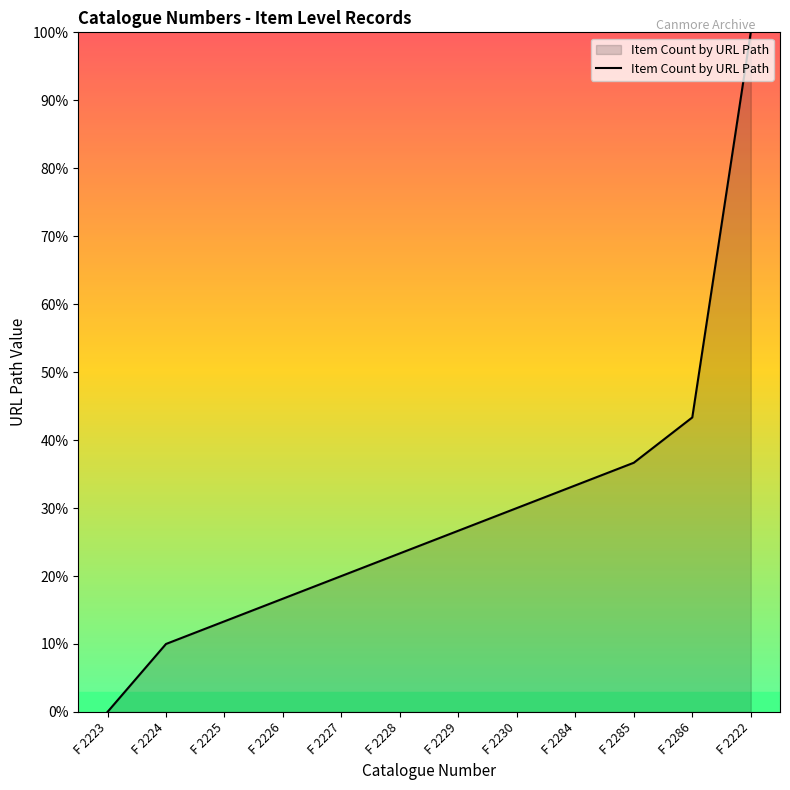

Rank the categories by value from lowest to highest.

F 2223, F 2224, F 2225, F 2226, F 2227, F 2228, F 2229, F 2230, F 2284, F 2285, F 2286, F 2222